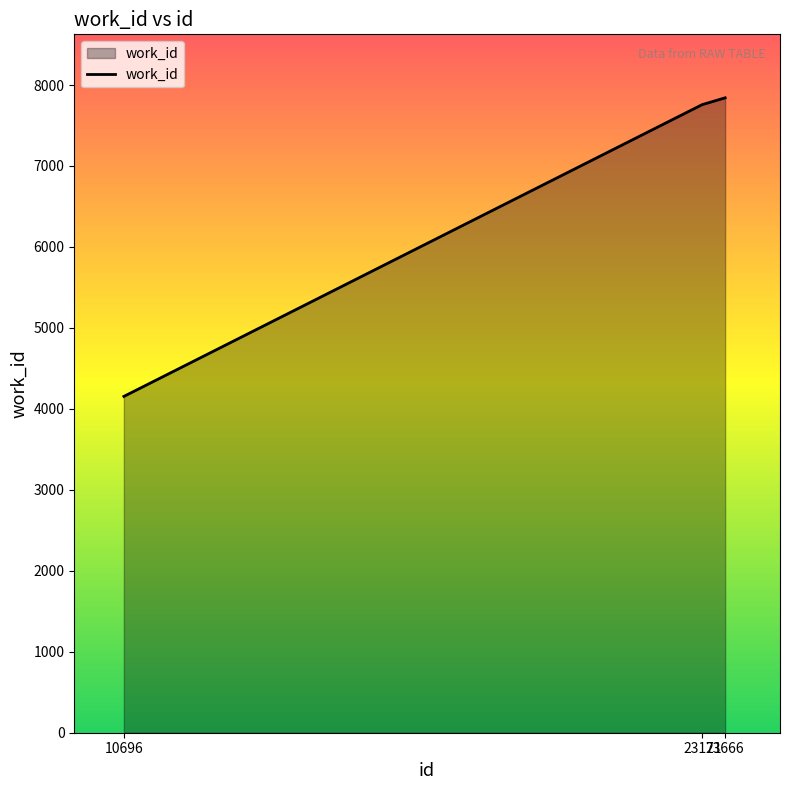

Which label corresponds to the largest value in the chart?

23666